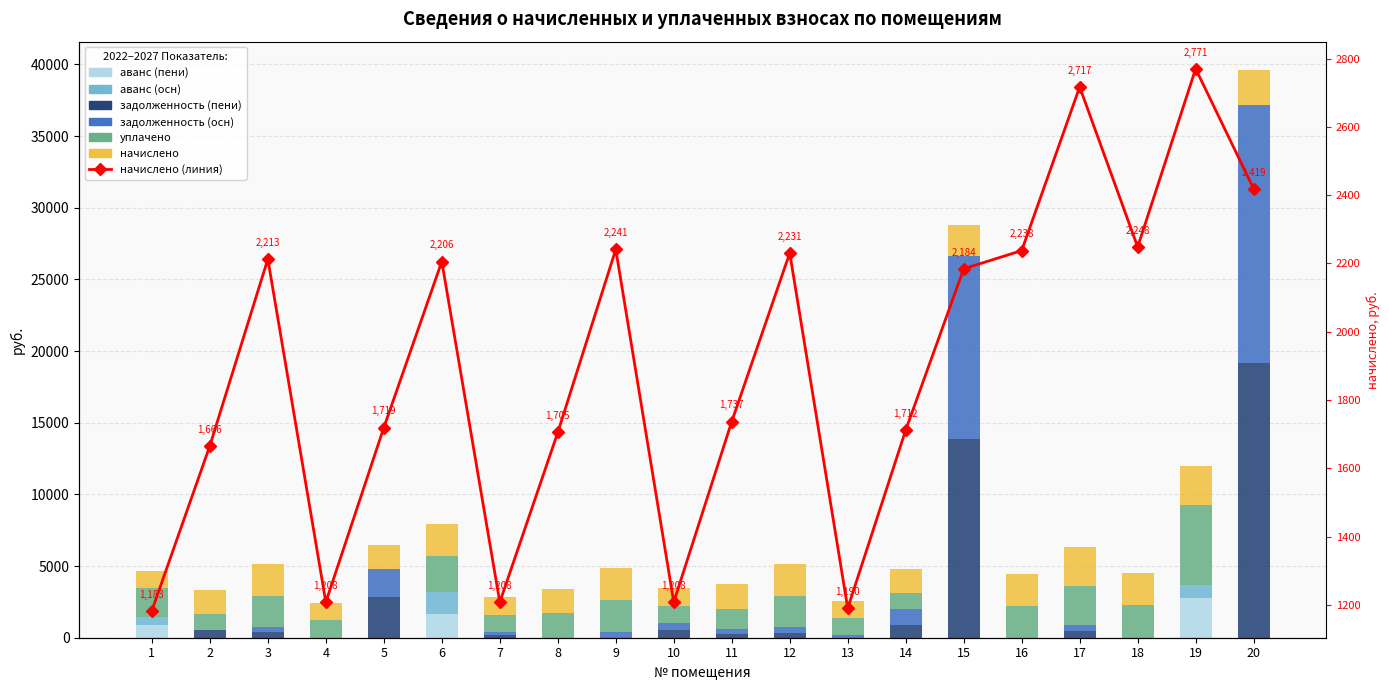

What is the sum of all уплачено values?

34151.5